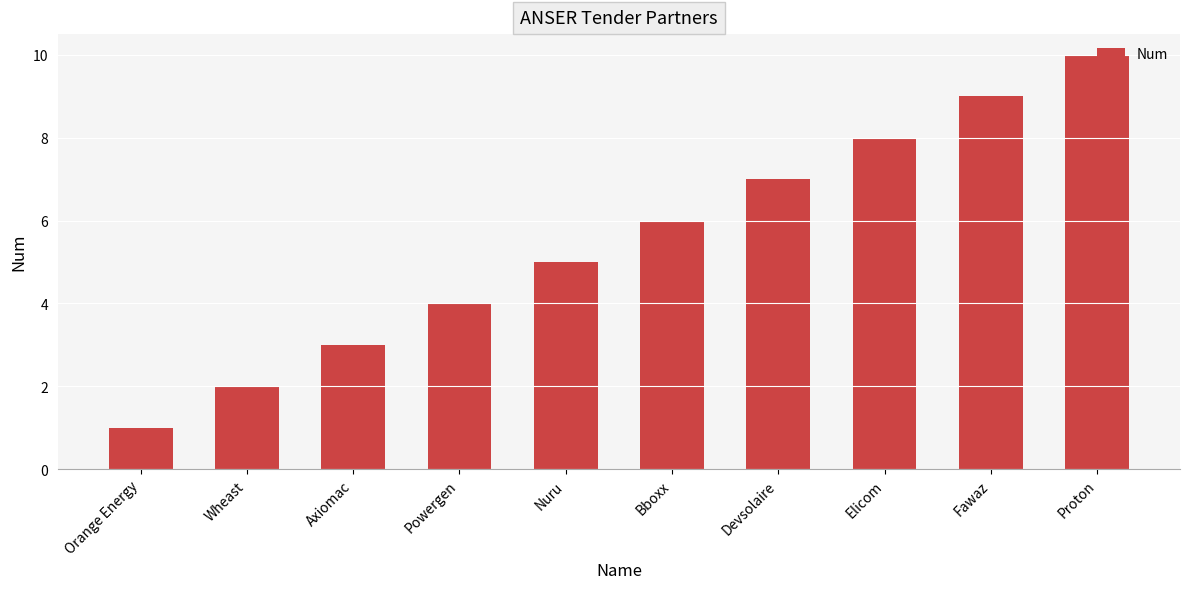

Reading right to left, transcribe all the data shown in this chart.

Proton=10	Fawaz=9	Elicom=8	Devsolaire=7	Bboxx=6	Nuru=5	Powergen=4	Axiomac=3	Wheast=2	Orange Energy=1